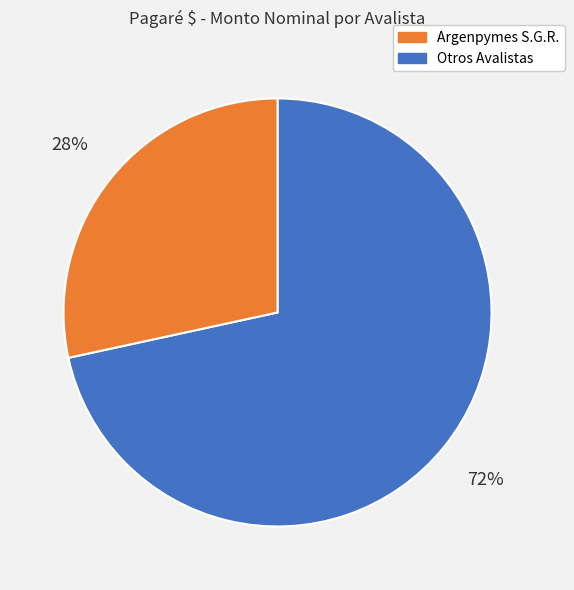

Is there a majority slice in this chart?

Yes